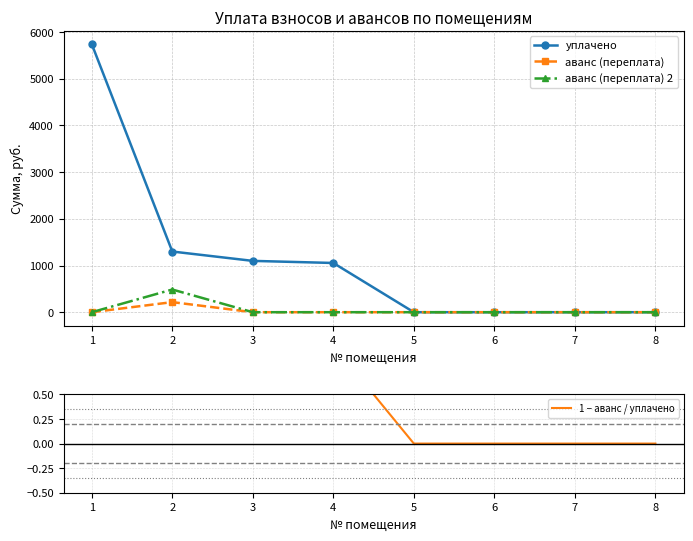

What is the maximum value shown in the chart?

5743.1